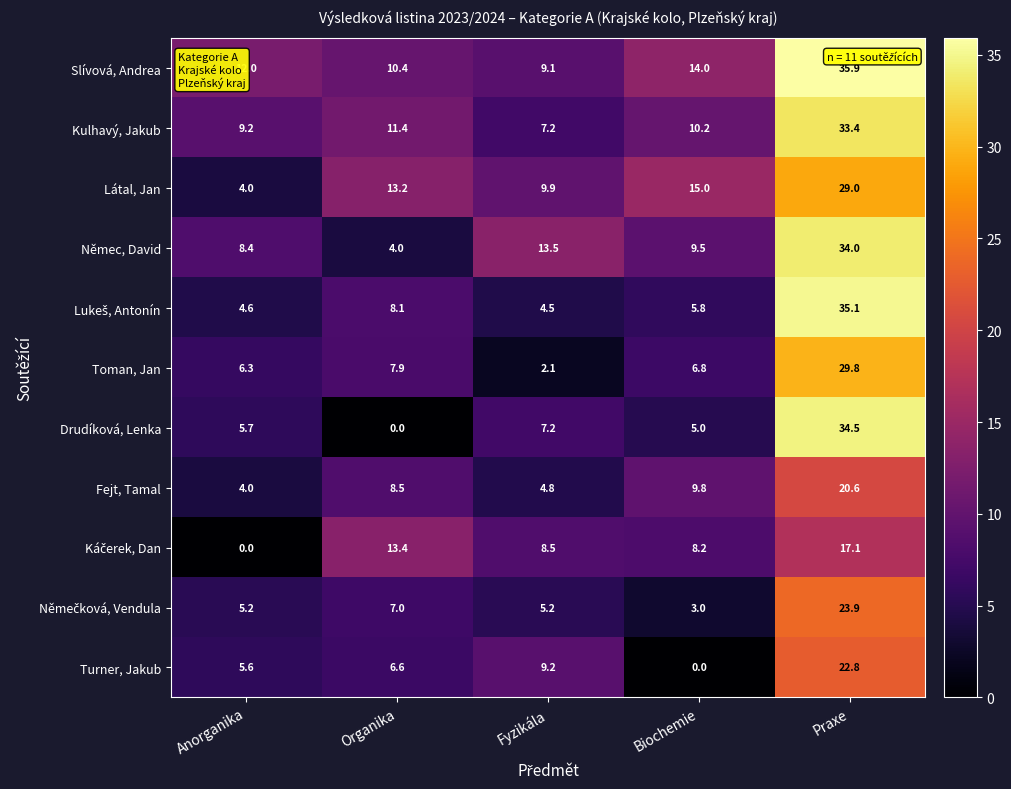

What value does the Látal, Jan series have at Fyzikála?

9.9